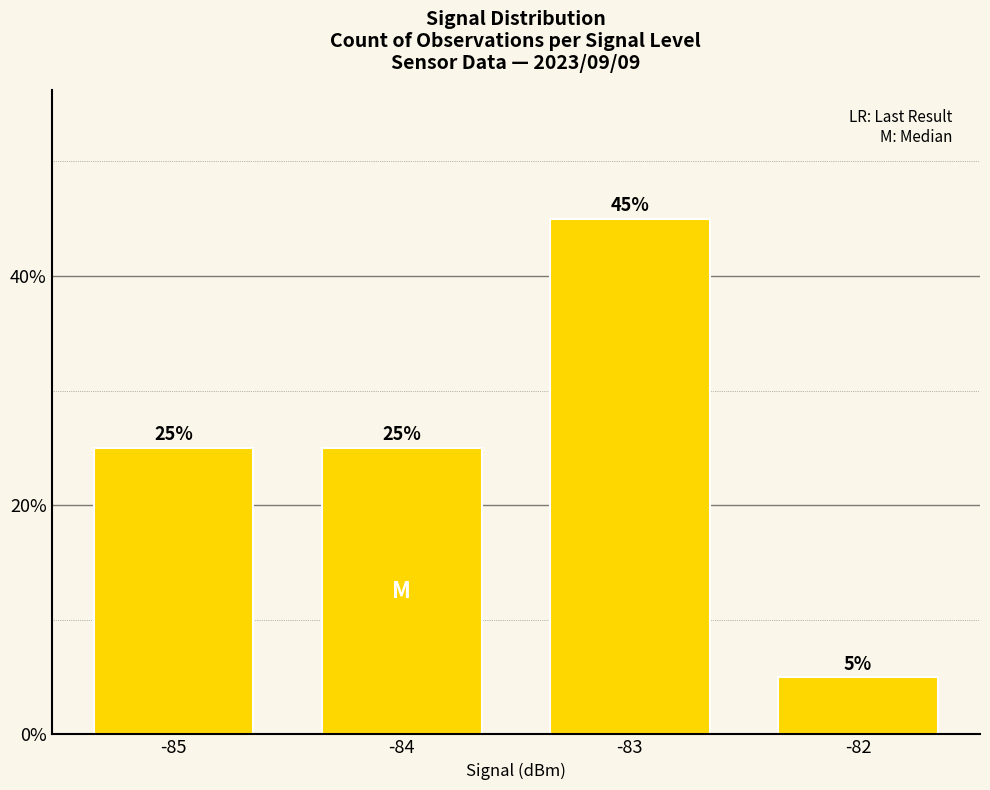

Which has a higher value, -84 or -82?

-84